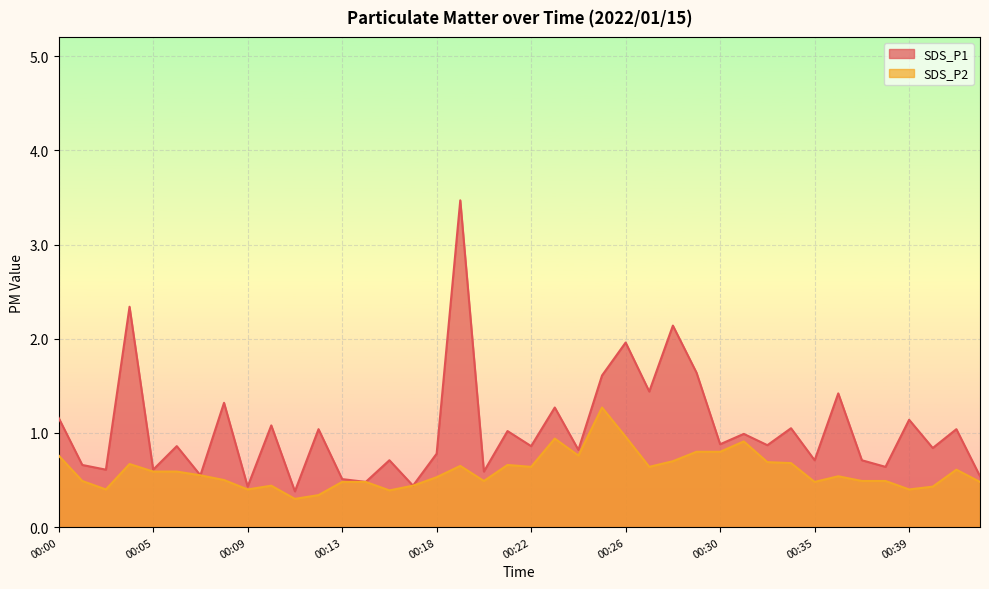

Reading left to right, transcribe all the data shown in this chart.

SDS_P1: 00:00=1.2	00:02=0.7	00:03=0.6	00:04=2.3	00:05=0.6	00:06=0.9	00:07=0.6	00:08=1.3	00:09=0.4	00:10=1.1	00:11=0.4	00:12=1.0	00:13=0.5	00:14=0.5	00:15=0.7	00:16=0.4	00:18=0.8	00:19=3.5	00:20=0.6	00:21=1.0	00:22=0.9	00:23=1.3	00:24=0.8	00:25=1.6	00:26=2.0	00:27=1.4	00:28=2.1	00:29=1.6	00:30=0.9	00:31=1.0	00:32=0.9	00:33=1.1	00:35=0.7	00:36=1.4	00:37=0.7	00:38=0.6	00:39=1.1	00:40=0.8	00:41=1.0	00:42=0.5
SDS_P2: 00:00=0.8	00:02=0.5	00:03=0.4	00:04=0.7	00:05=0.6	00:06=0.6	00:07=0.6	00:08=0.5	00:09=0.4	00:10=0.4	00:11=0.3	00:12=0.3	00:13=0.5	00:14=0.5	00:15=0.4	00:16=0.4	00:18=0.5	00:19=0.7	00:20=0.5	00:21=0.7	00:22=0.6	00:23=0.9	00:24=0.8	00:25=1.3	00:26=1.0	00:27=0.6	00:28=0.7	00:29=0.8	00:30=0.8	00:31=0.9	00:32=0.7	00:33=0.7	00:35=0.5	00:36=0.5	00:37=0.5	00:38=0.5	00:39=0.4	00:40=0.4	00:41=0.6	00:42=0.5